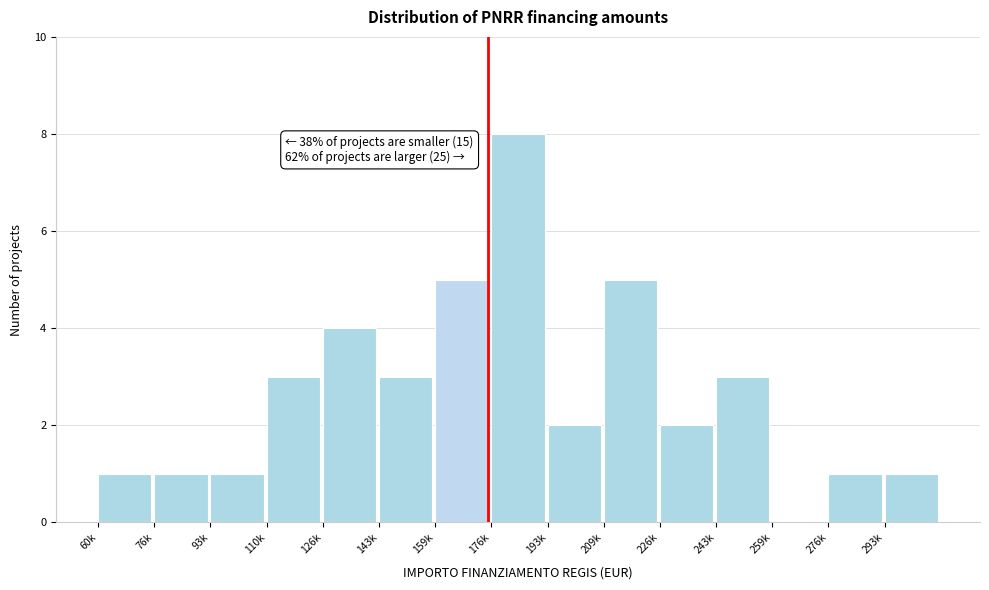

Reading left to right, transcribe all the data shown in this chart.

60k=1	76k=1	93k=1	110k=3	126k=4	143k=3	159k=5	176k=8	193k=2	209k=5	226k=2	243k=3	259k=0	276k=1	293k=1